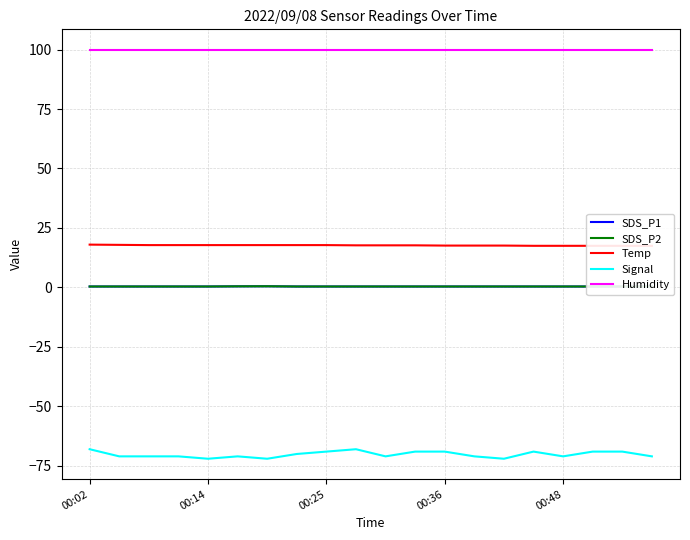

Is it true that Humidity equals 65.0 at 00:14?

False